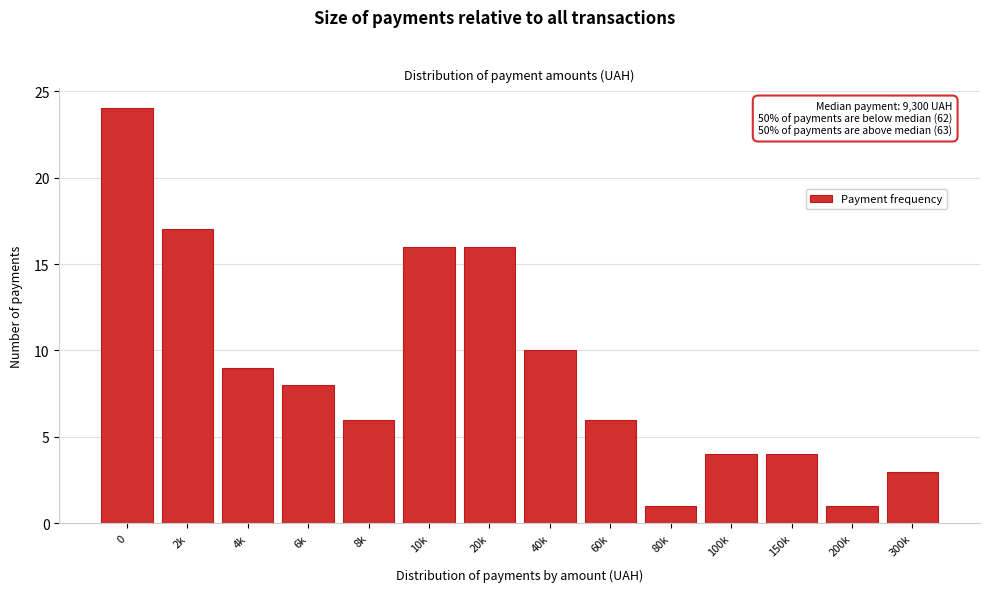

Reading right to left, extract all data points from this chart.

3	1	4	4	1	6	10	16	16	6	8	9	17	24